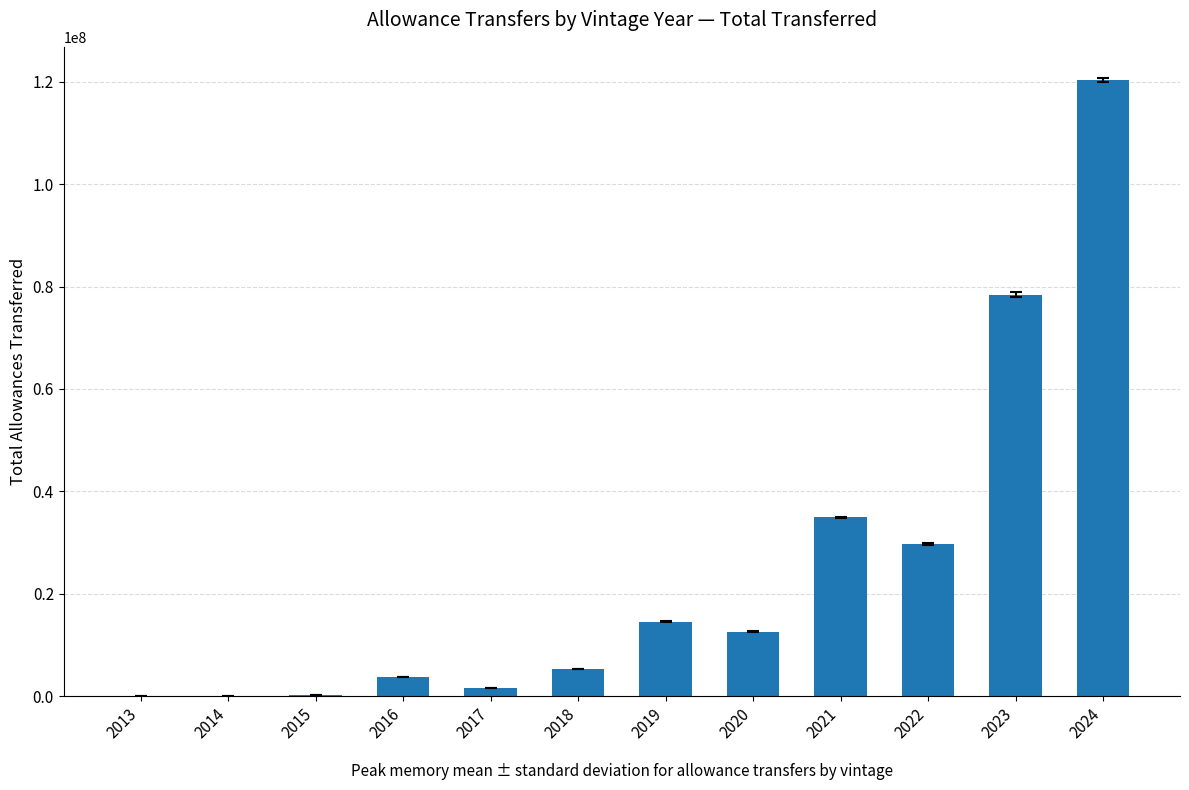

Count the number of data series in this chart.

1